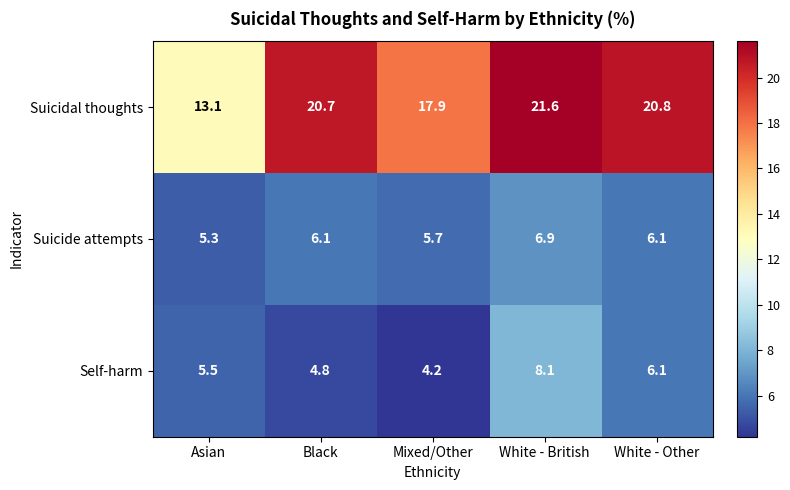

The value of Self-harm at White - British is 2.2. True or false?

False